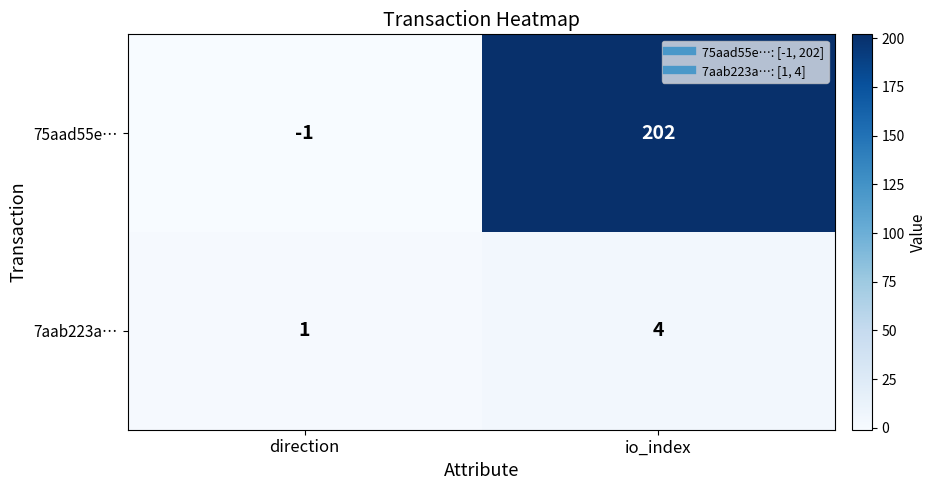

Rank the series by their maximum value, from highest to lowest.

75aad55e…, 7aab223a…